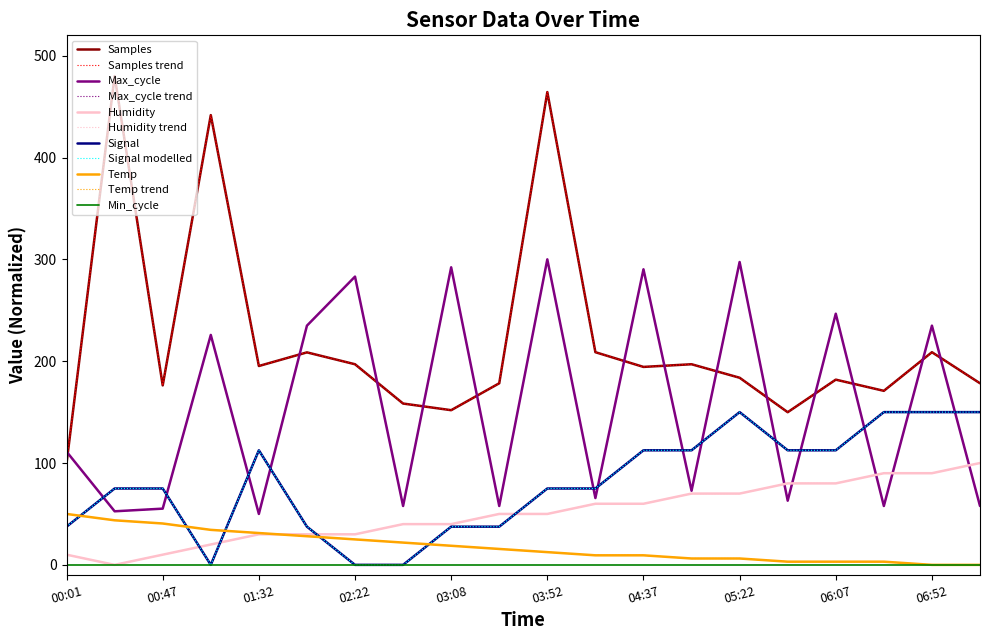

How many lines are shown in the chart?

11